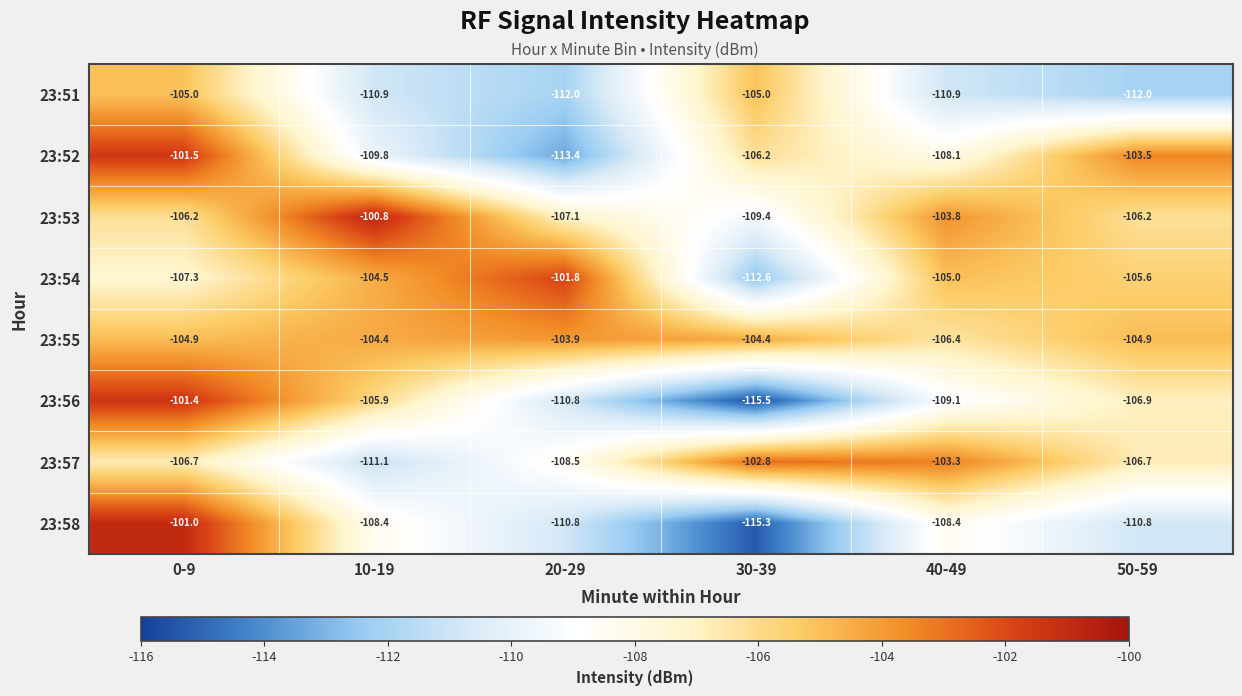

Which series has the largest total across all categories?

23:55